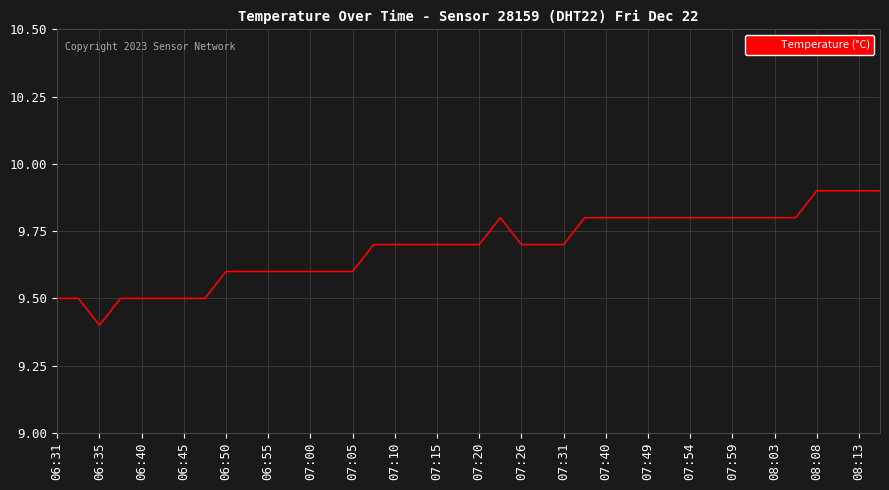

What is the smallest value displayed?

9.4